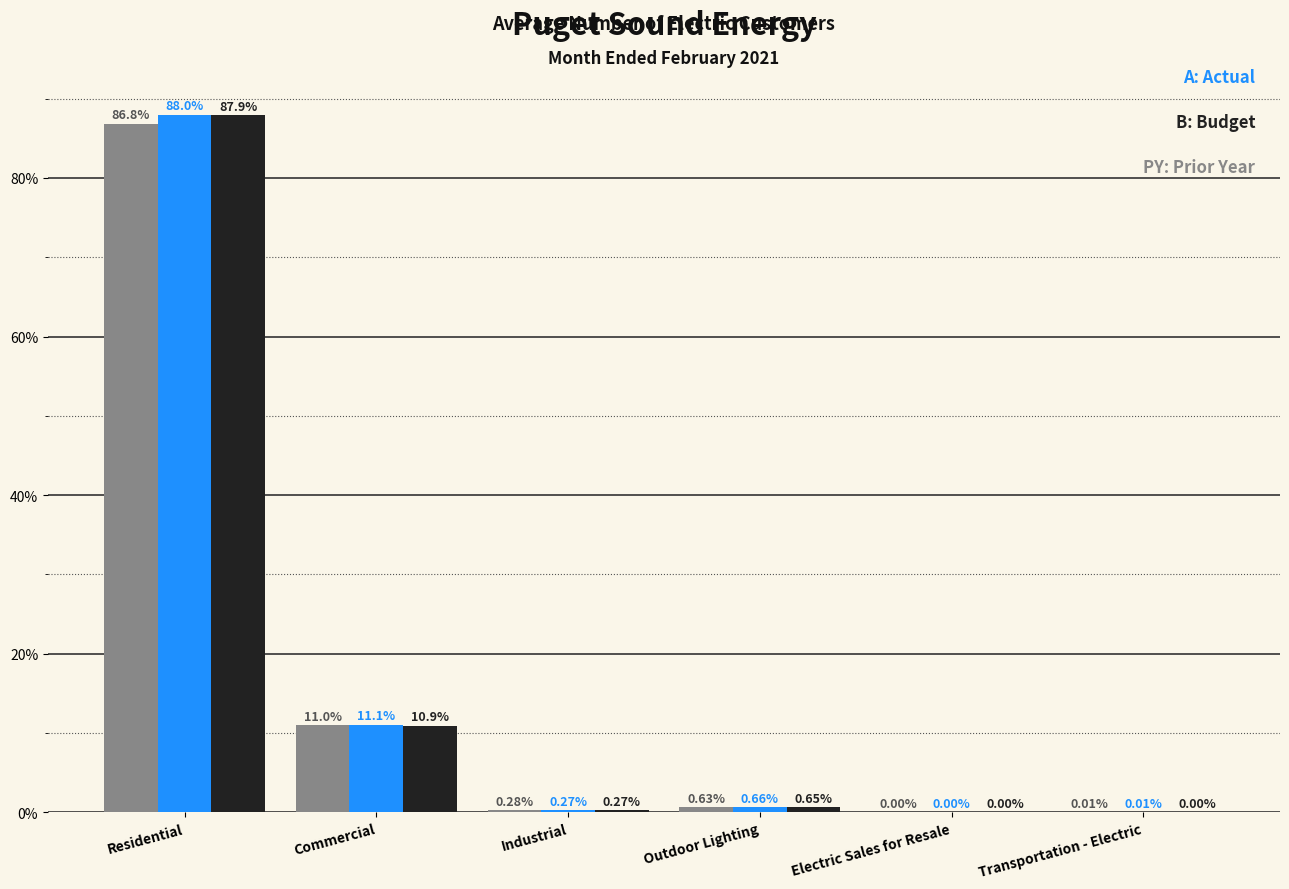

At which category does the chart reach its peak across all series?

Residential